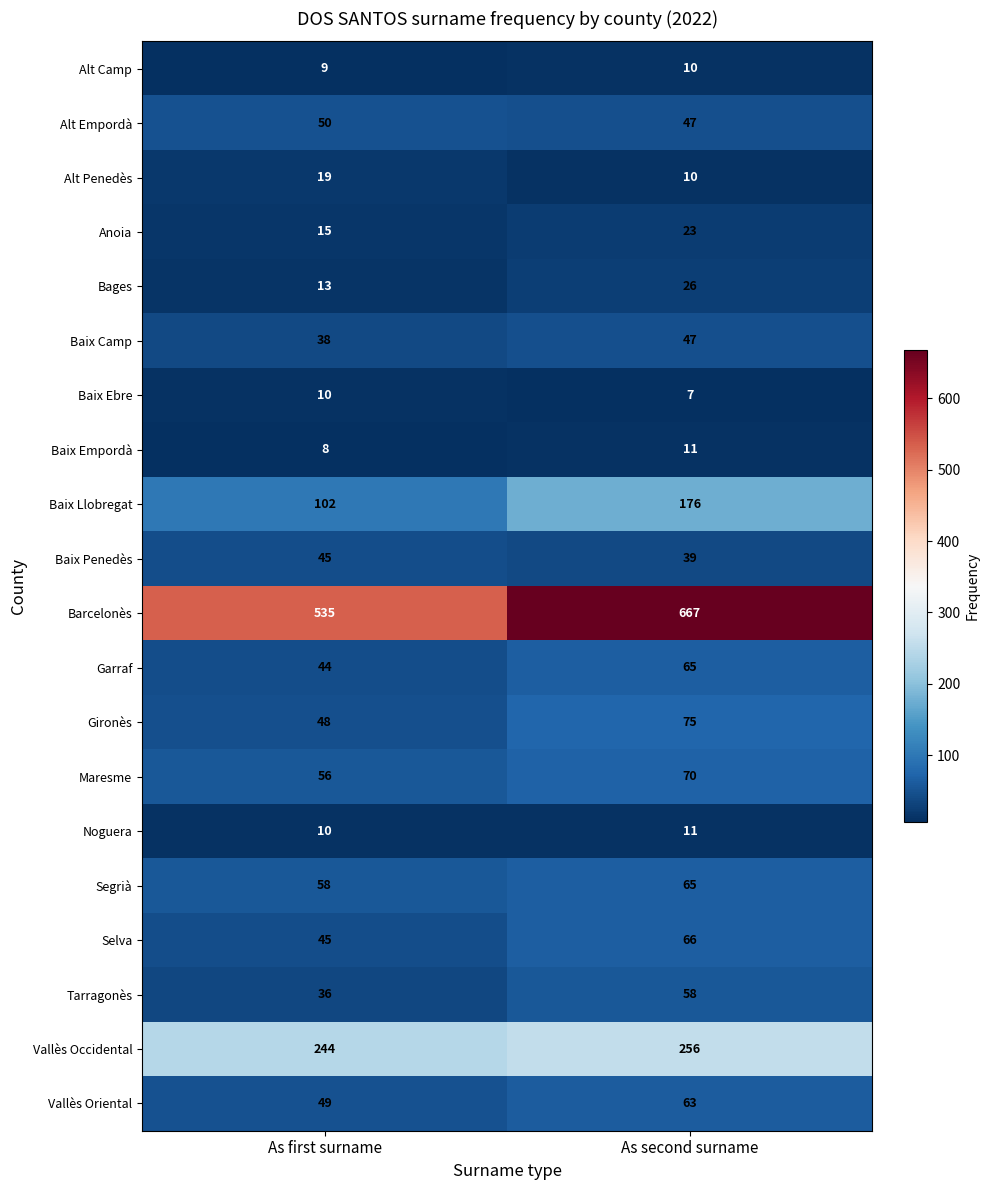

Which series changed the most between As first surname and As second surname?

Barcelonès